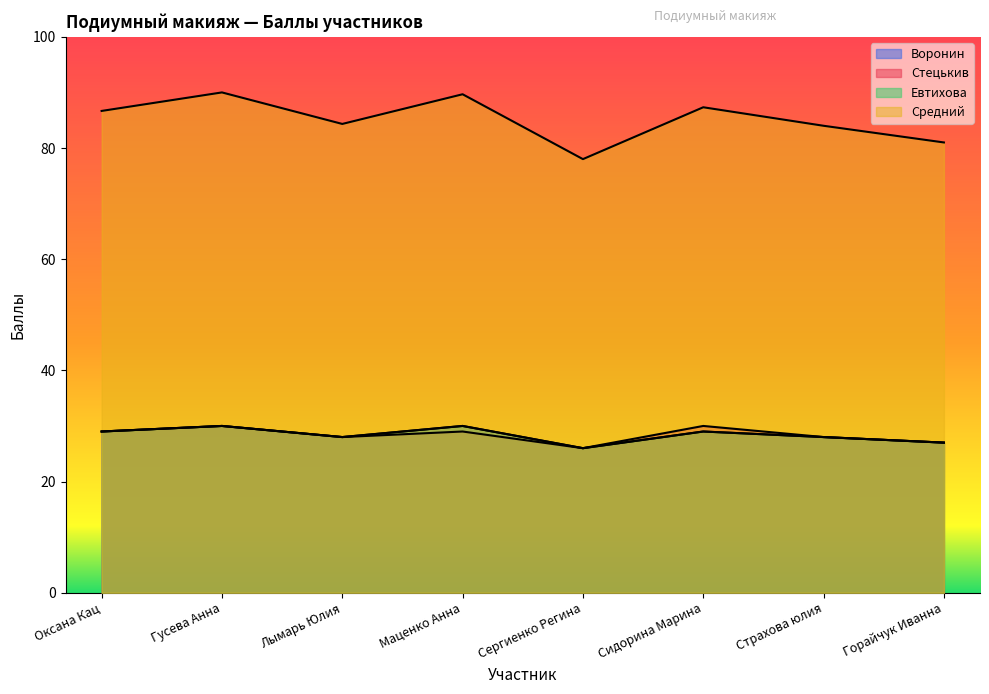

In Воронин, how many points are higher than both neighbors (excluding endpoints)?

3